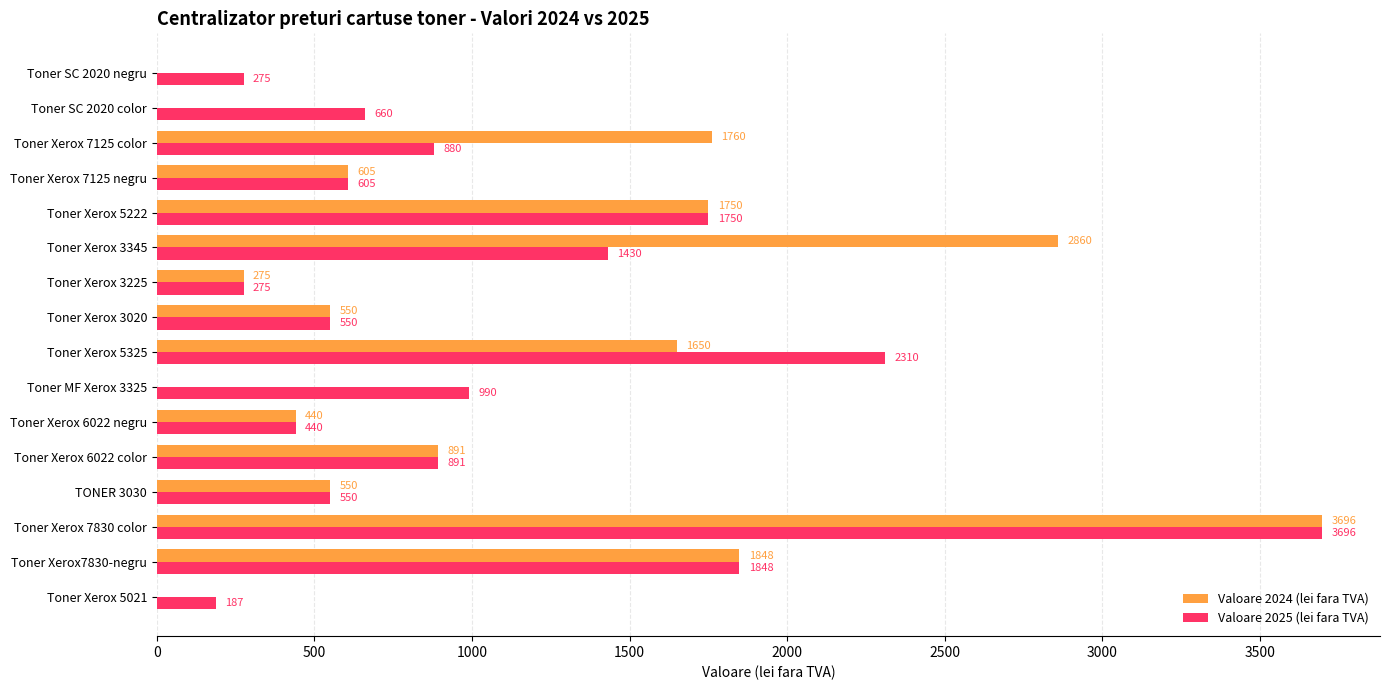

How many distinct data groups are displayed?

2